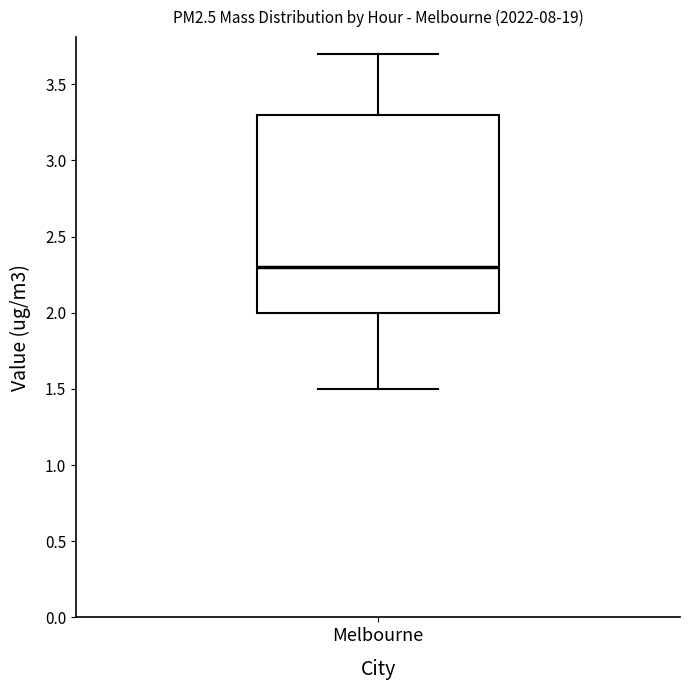

Transcribe this box plot: give where the median line is, the range the box spans, and where the two whiskers end, as read against the y-axis. The values are not printed on the chart, so give them approximately, as read against the axis.

median 2.3, box 2.0 to 3.3, whiskers 1.5 to 3.7